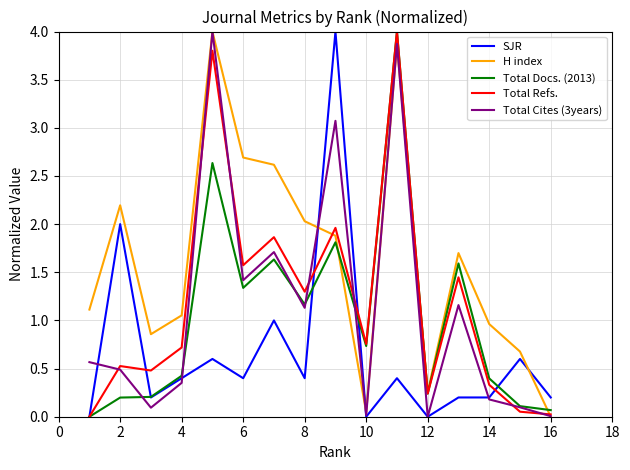

What is the difference between the maximum and second lowest values in the Total Cites (3years) series?

4.0